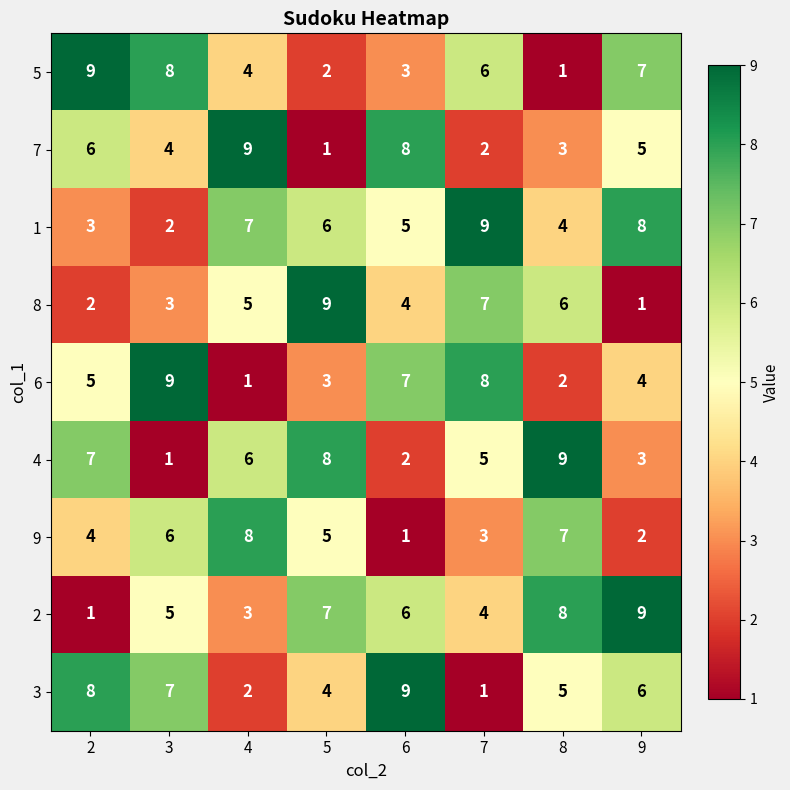

How many values in the 5 series are below 6?

4